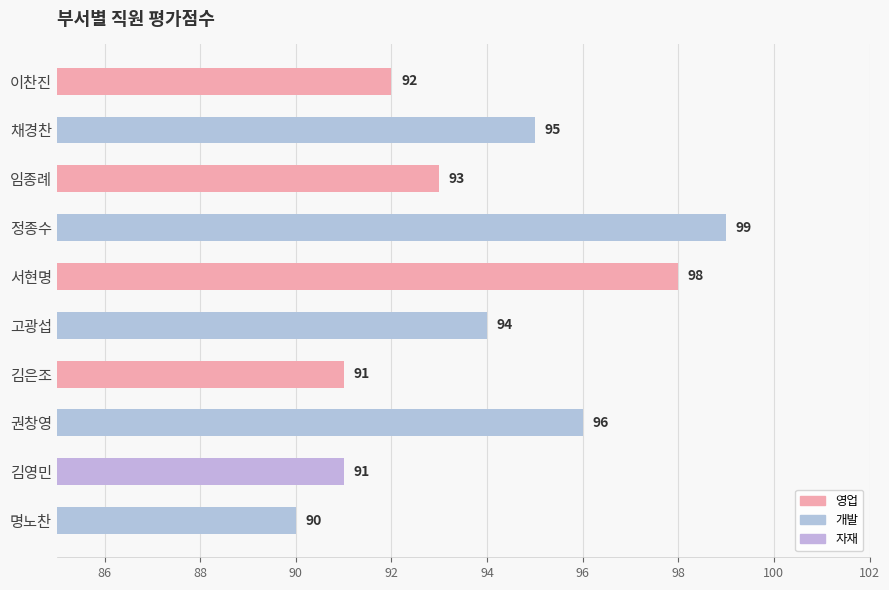

What is the difference between the second highest and minimum values?

8